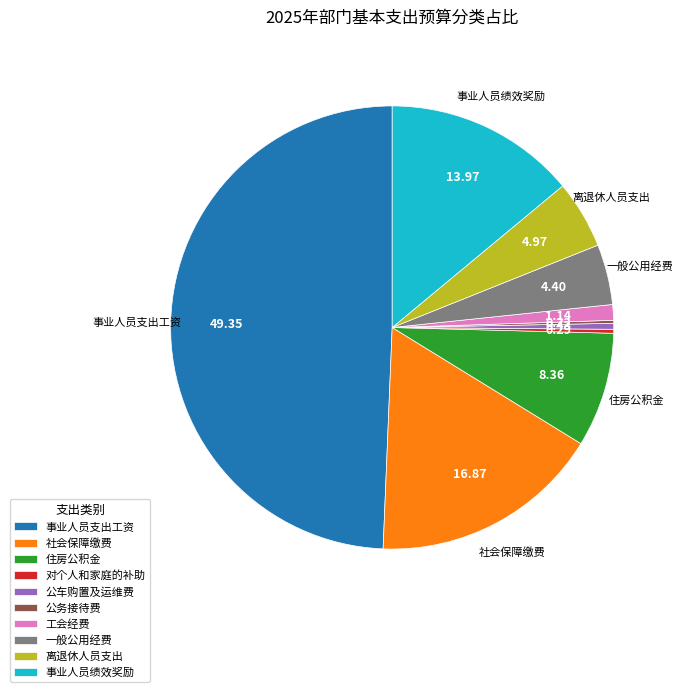

Do 事业人员绩效奖励 and 一般公用经费 together represent more than half of the pie?

No